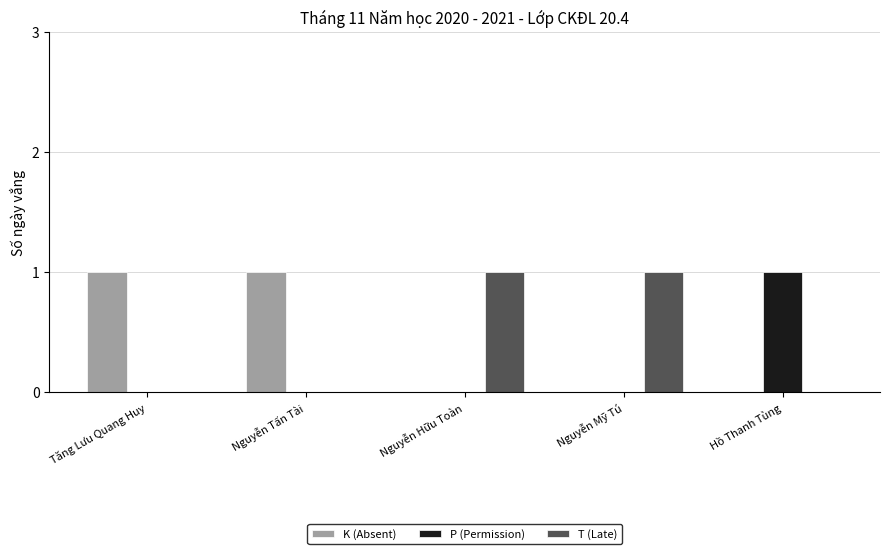

Is the value of T (Late) at Nguyễn Mỹ Tú greater than the value of K (Absent) at Nguyễn Hữu Toàn?

Yes